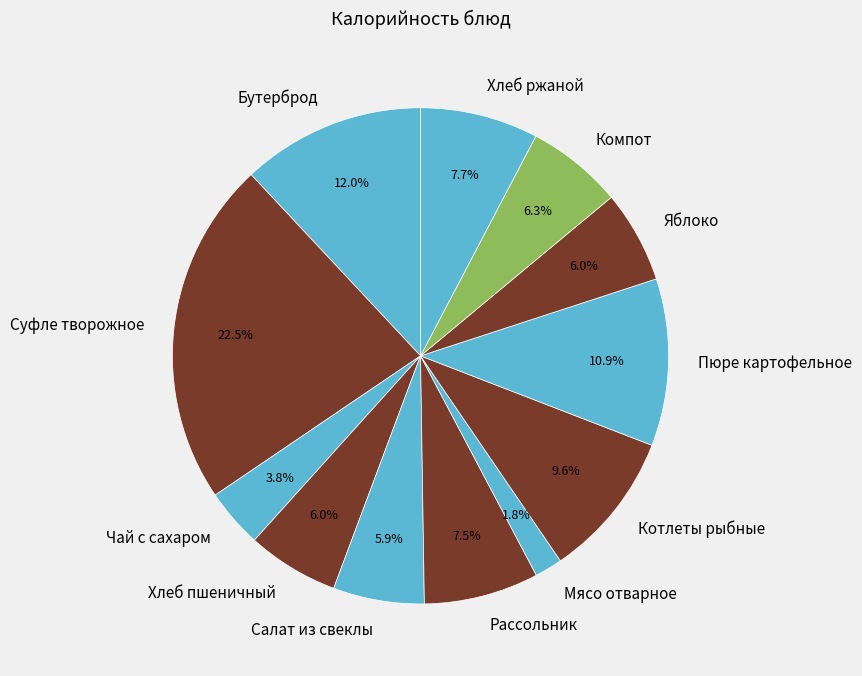

What is the ratio of the value at Компот to the value at Мясо отварное?

3.5